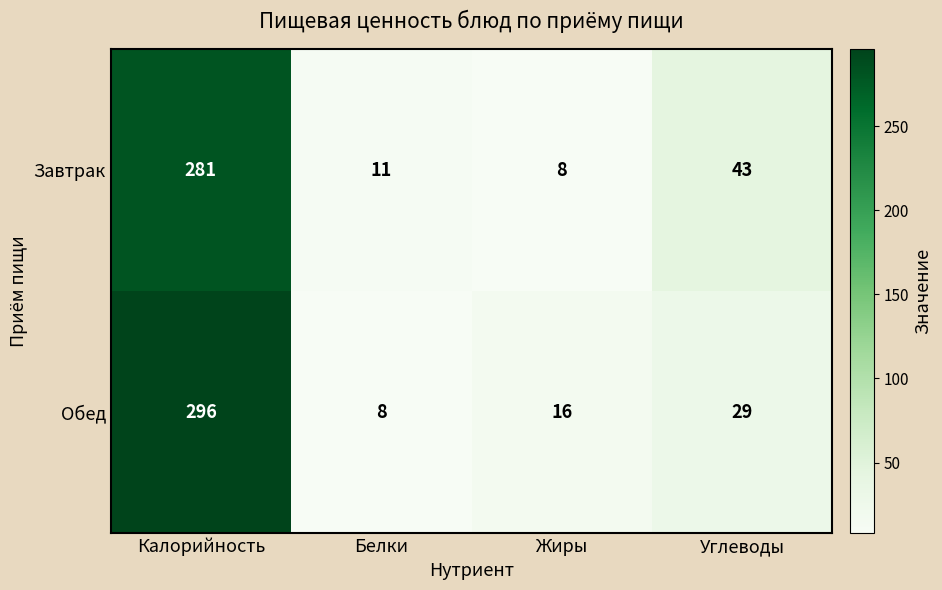

True or false: Обед has a value of 10 at Жиры.

False